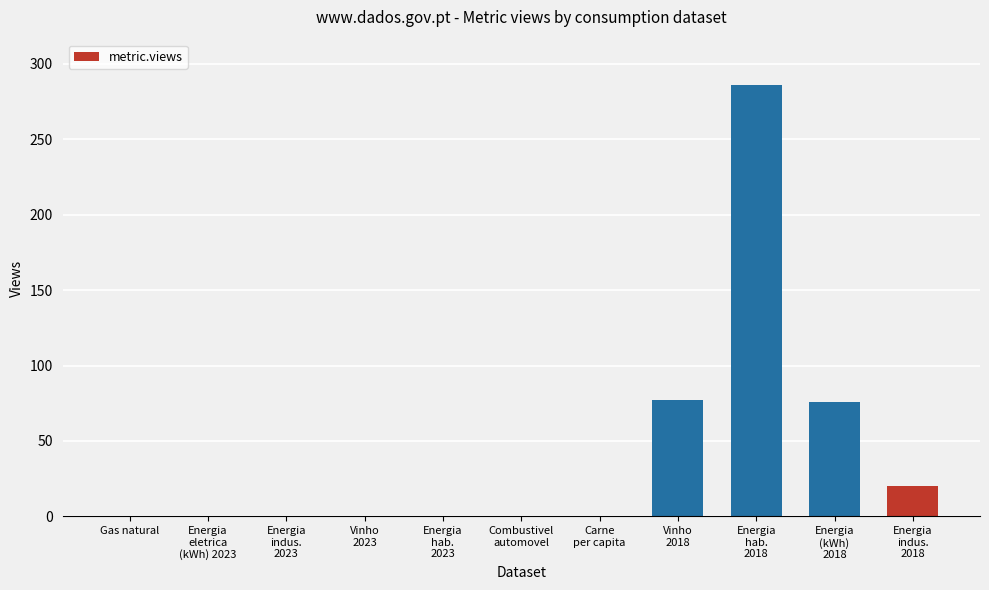

What is the greatest value displayed?

286